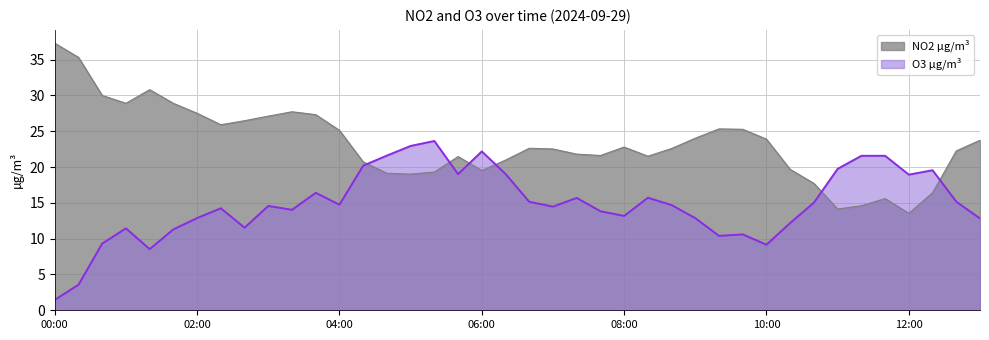

What are all the series names shown in the legend?

NO2 µg/m³, O3 µg/m³